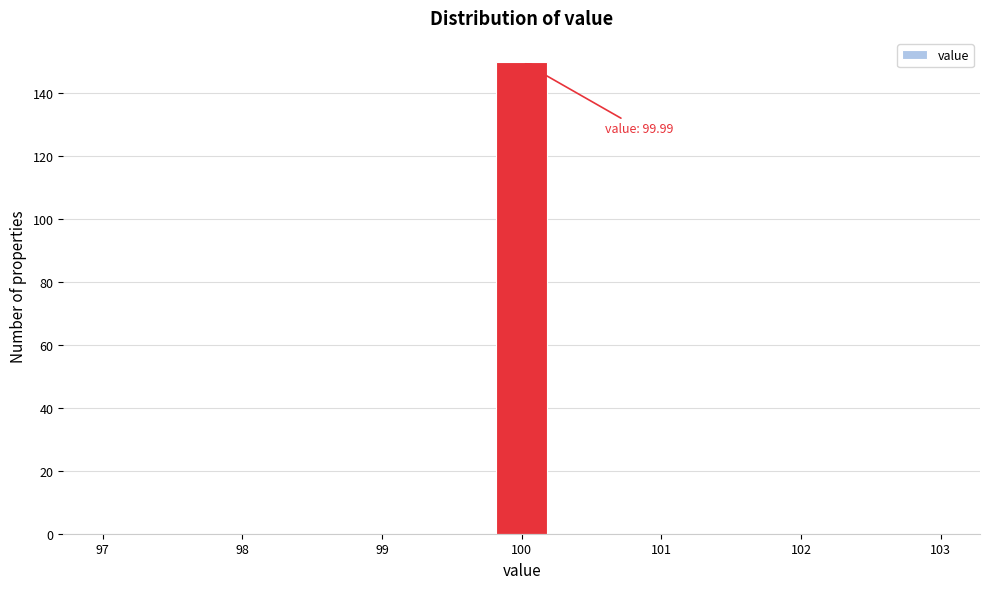

Which range on the x-axis has the tallest bar?

99.8 to 100.2